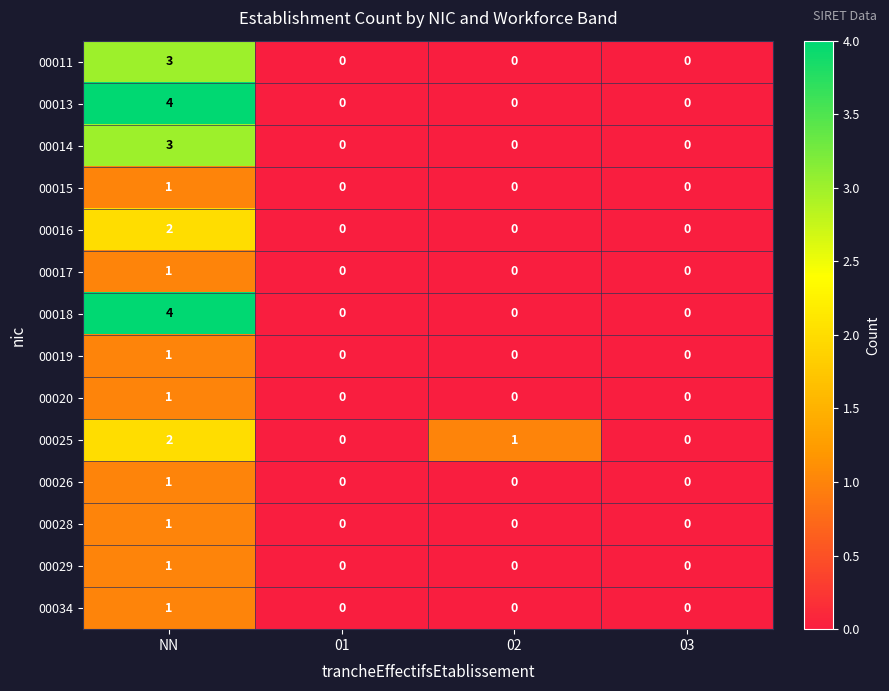

Which category has the highest value across all series?

NN